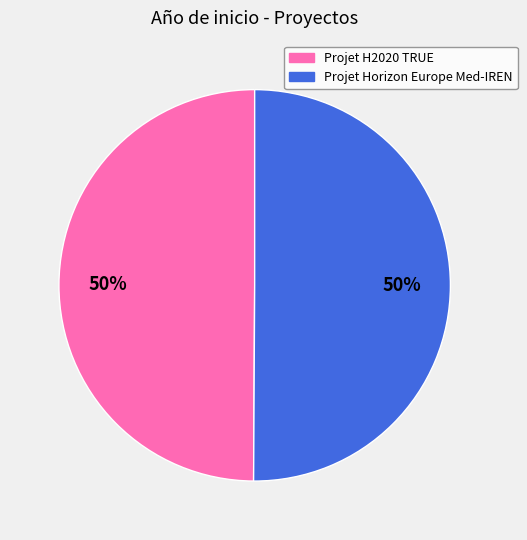

To the nearest percent, what is the combined percentage of Projet H2020 TRUE and Projet Horizon Europe Med-IREN?

100%